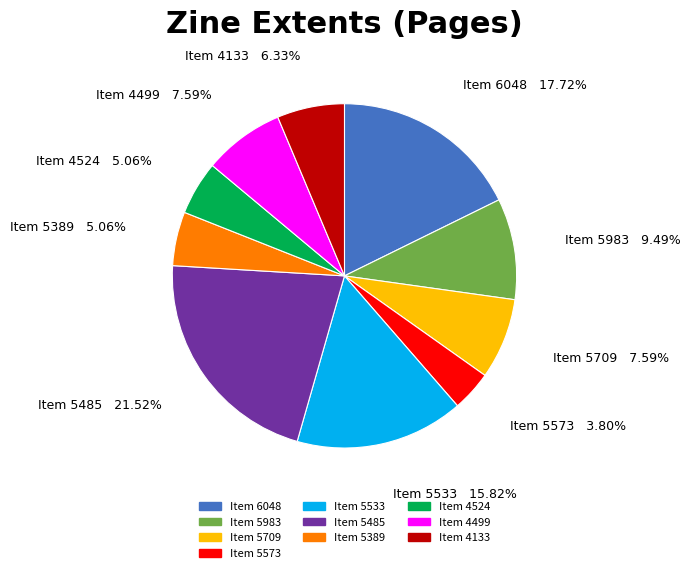

How many slices are in this pie chart?

10